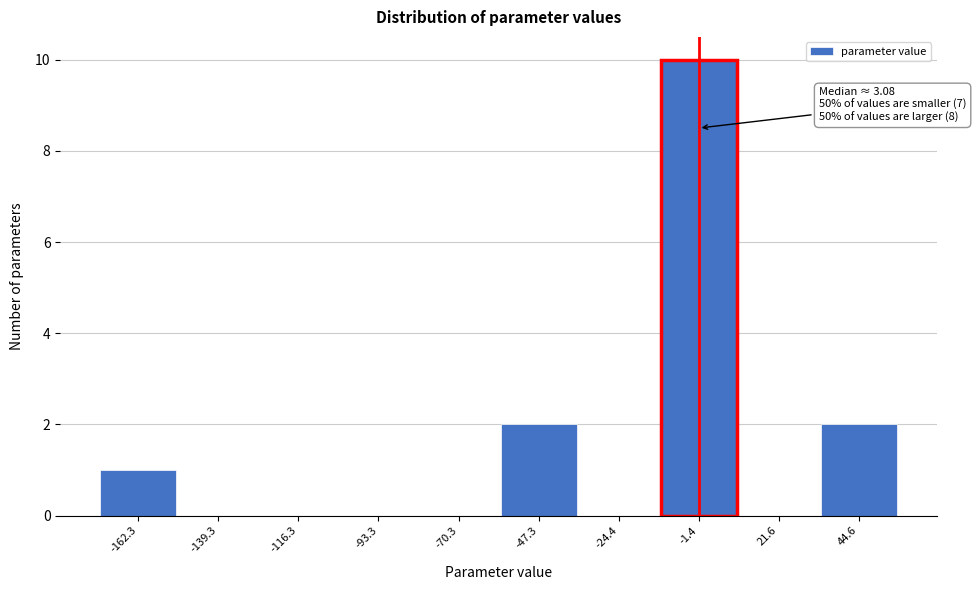

Reading left to right, list all the values displayed in this chart.

-162.3=1	-139.3=0	-116.3=0	-93.3=0	-70.3=0	-47.3=2	-24.4=0	-1.4=10	21.6=0	44.6=2